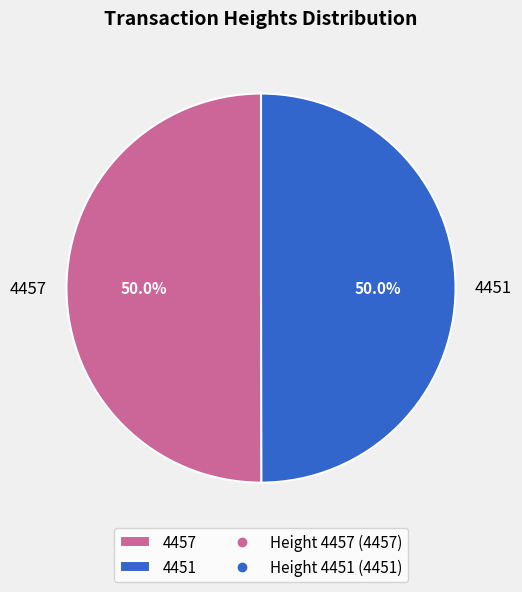

Approximately how many times larger is the value at 4457 compared to 4451?

1.0